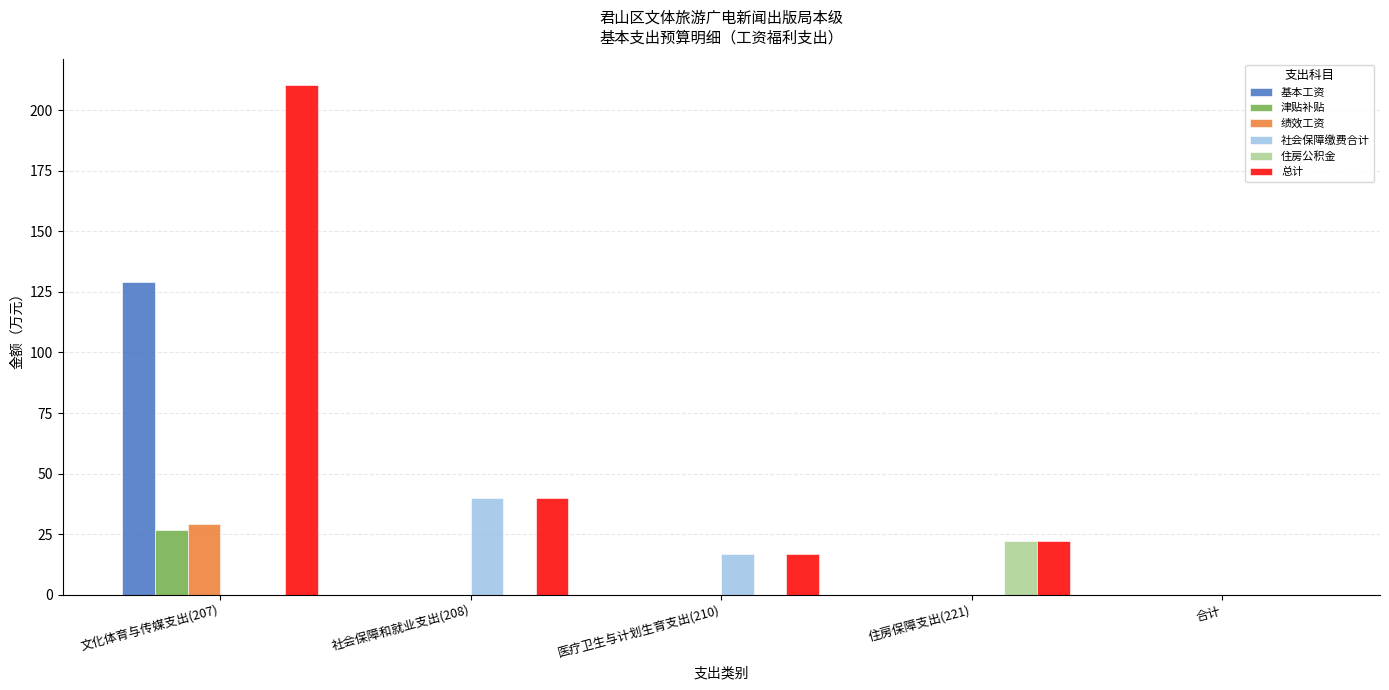

At which category is the sum across all series the highest?

文化体育与传媒支出(207)